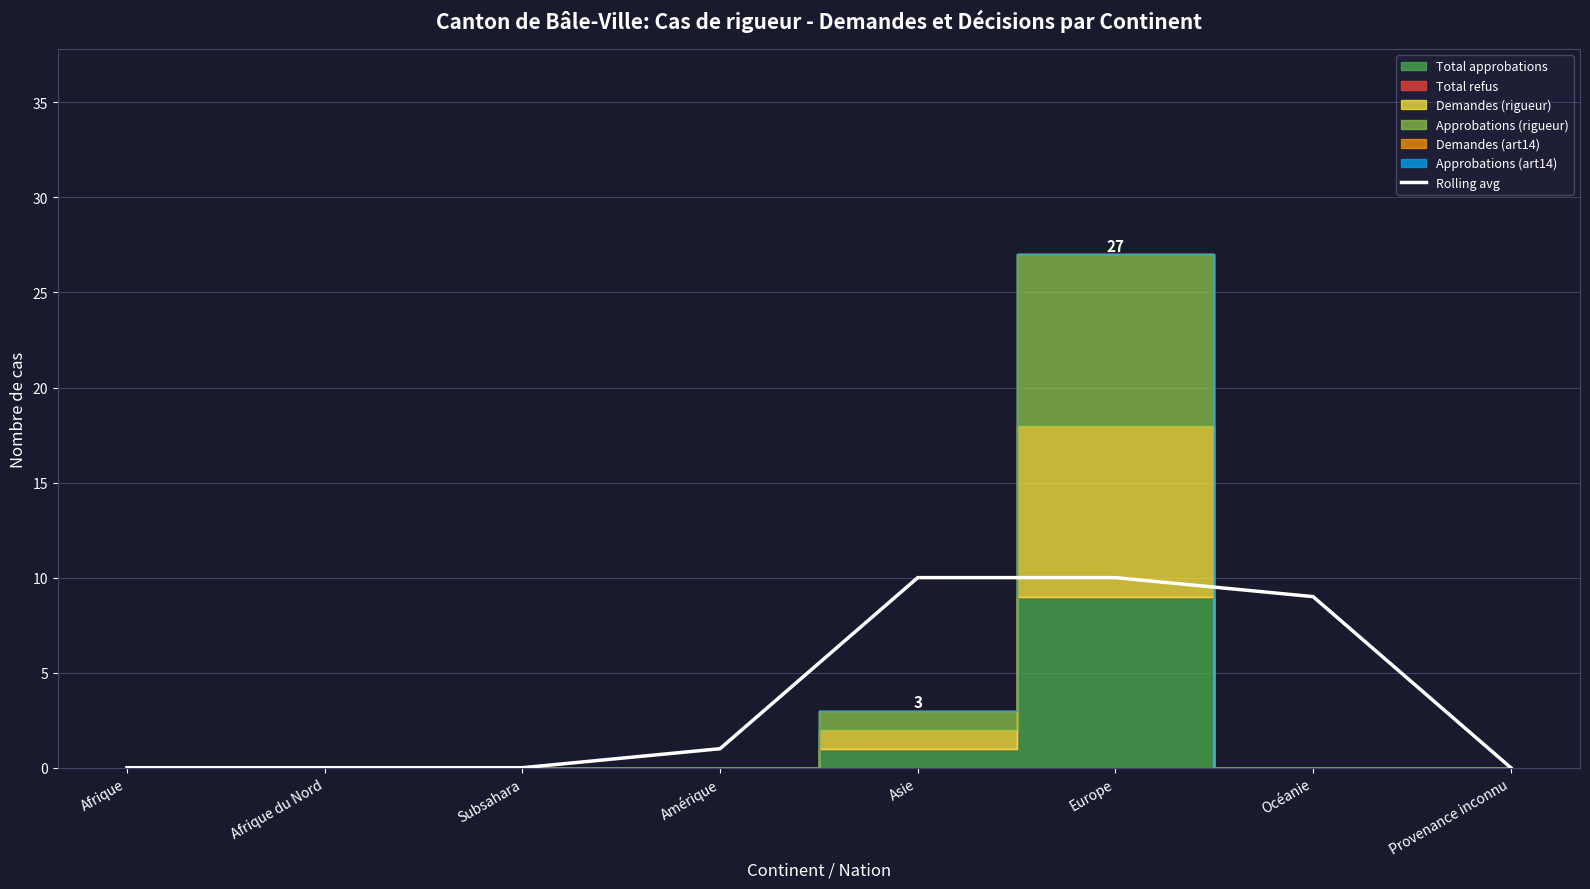

The chart shows a value of 0 at Afrique. True or false?

True